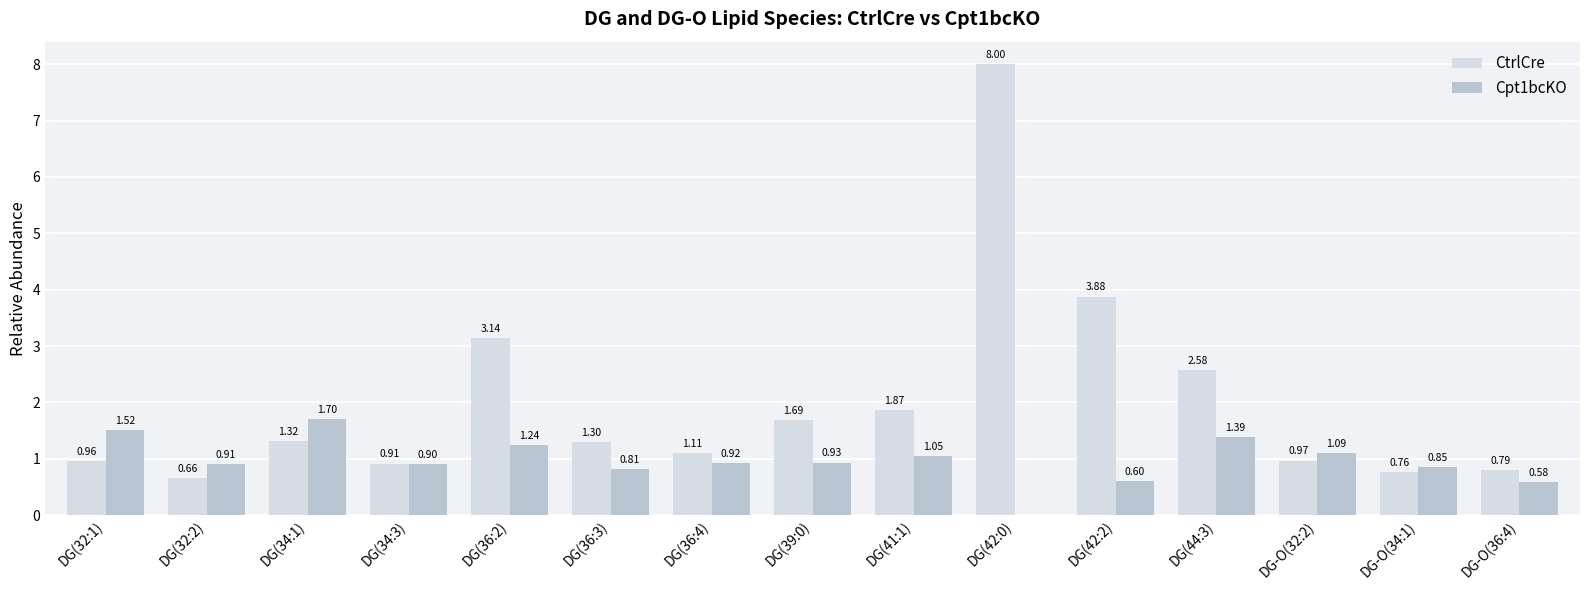

Between DG(36:2) and DG(36:3), which series saw the biggest shift?

CtrlCre